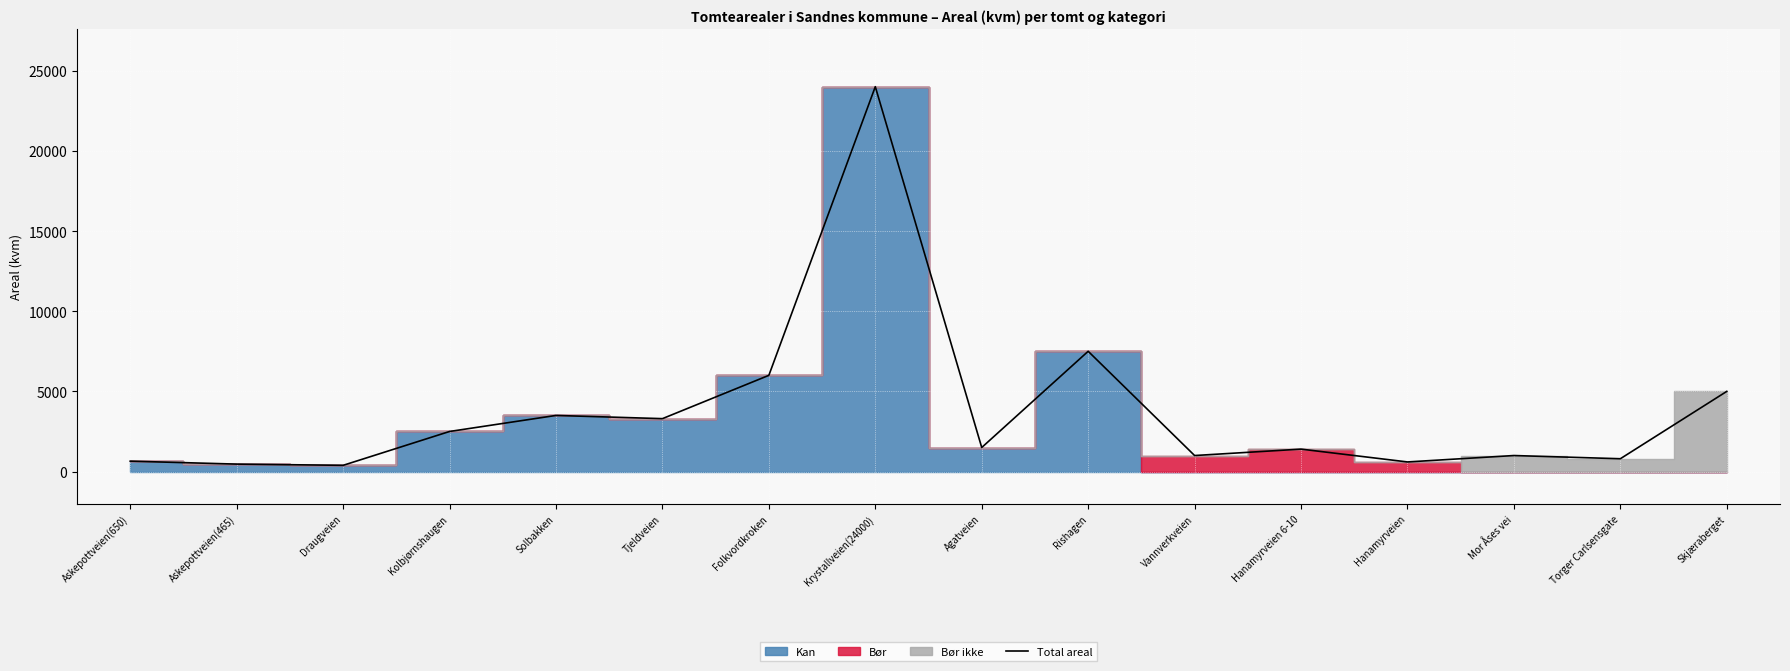

What is the minimum value shown in the chart?

389